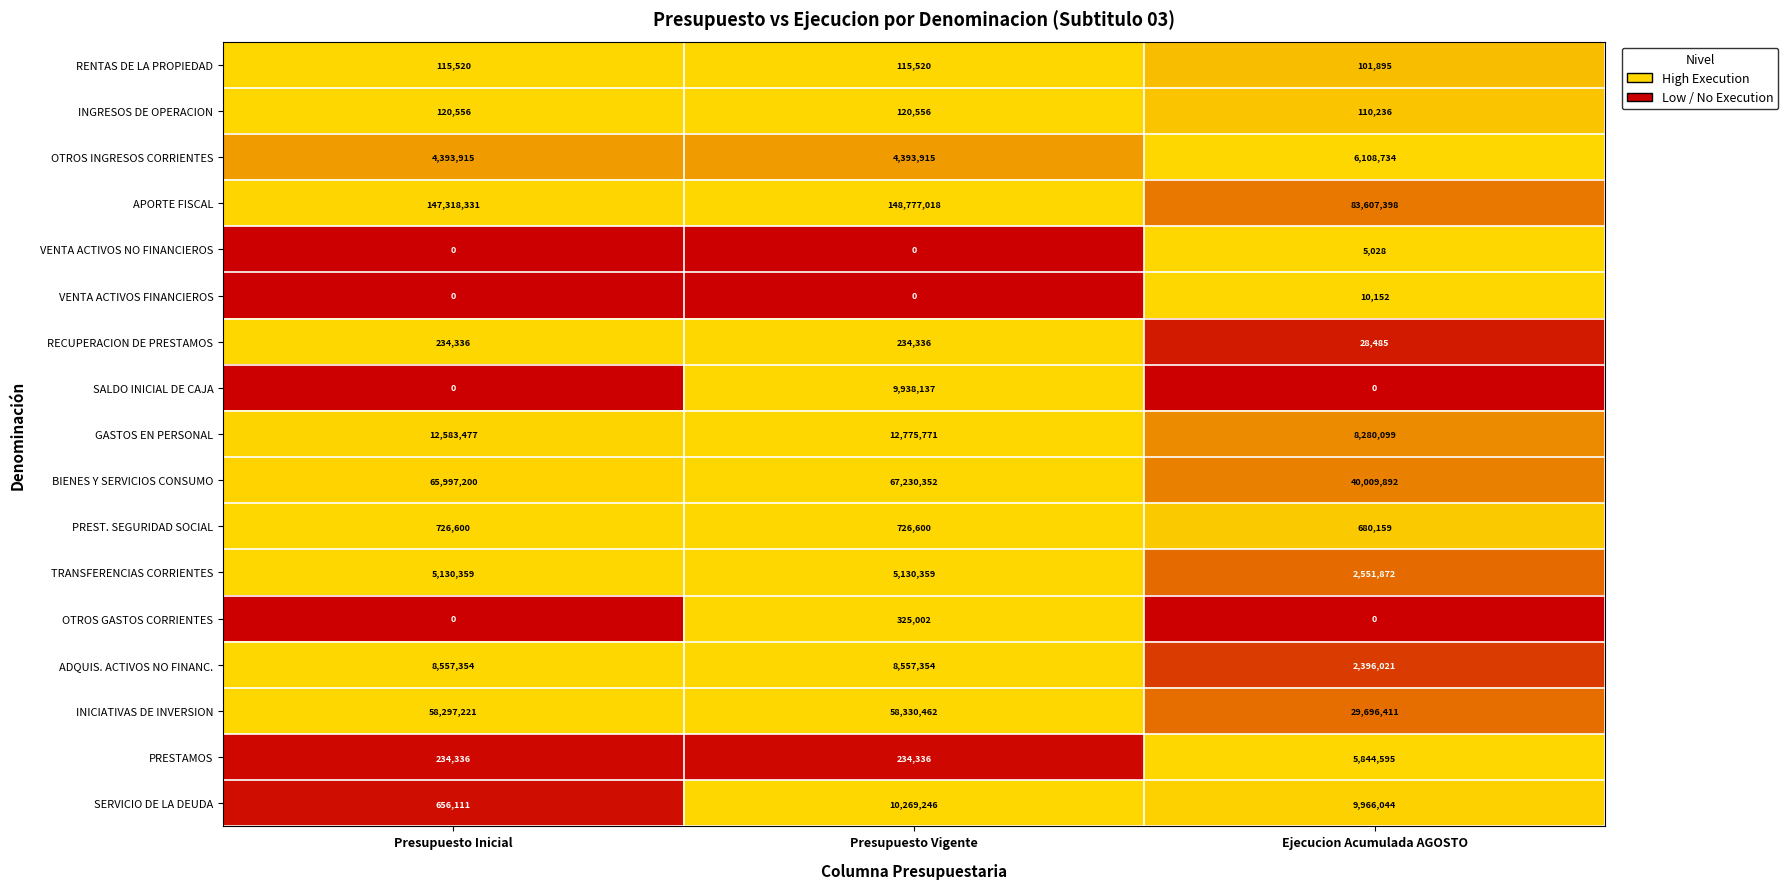

Which series has the largest total across all categories?

APORTE FISCAL